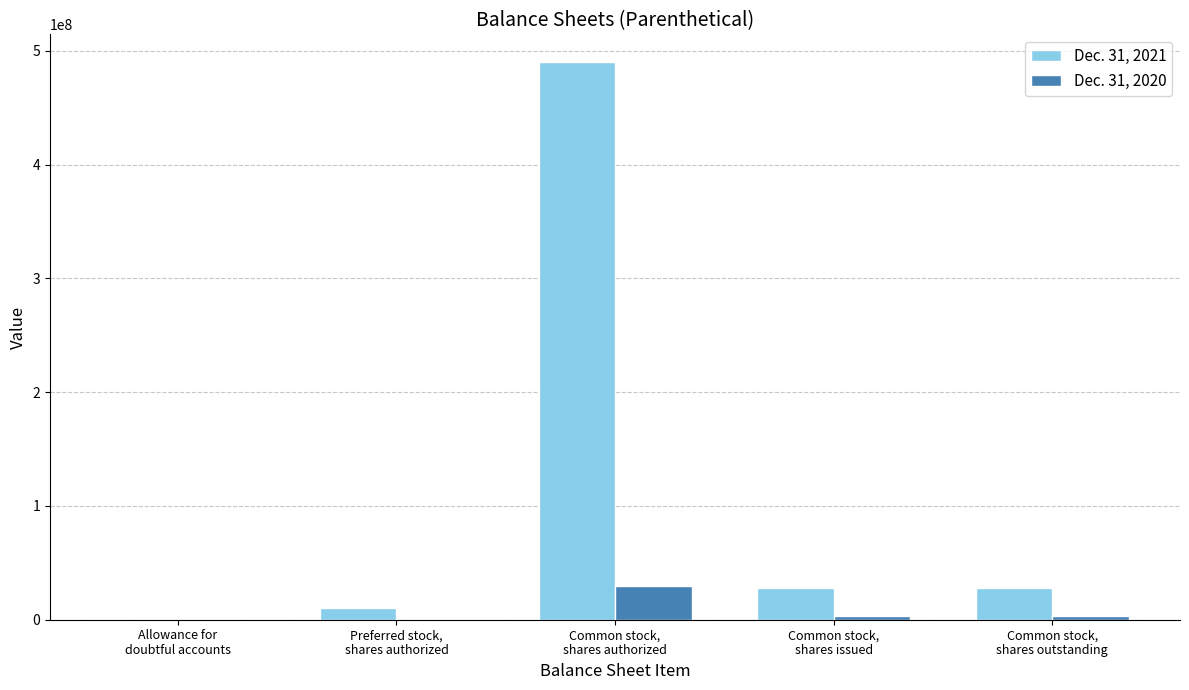

What is the average value of the Dec. 31, 2021 series?

111204811